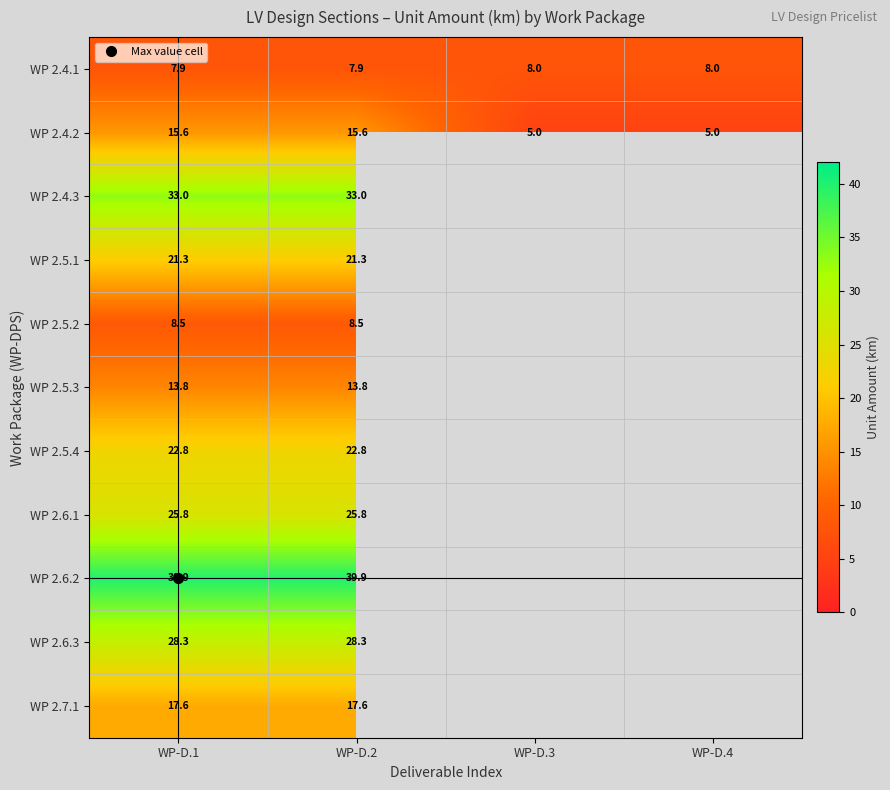

What is the minimum value shown in the chart?

5.0